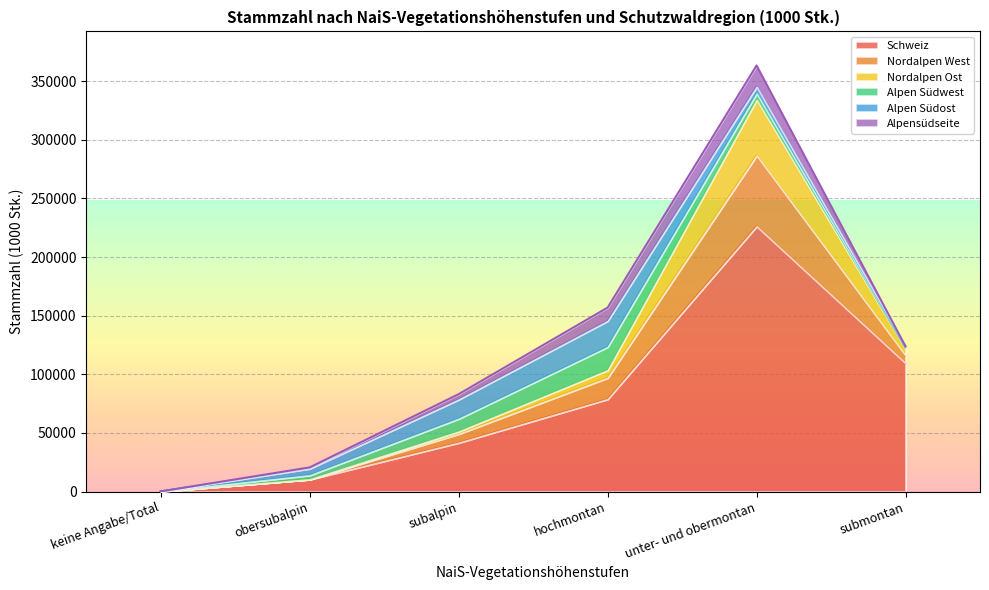

Which label corresponds to the smallest value in the chart?

keine Angabe/Total